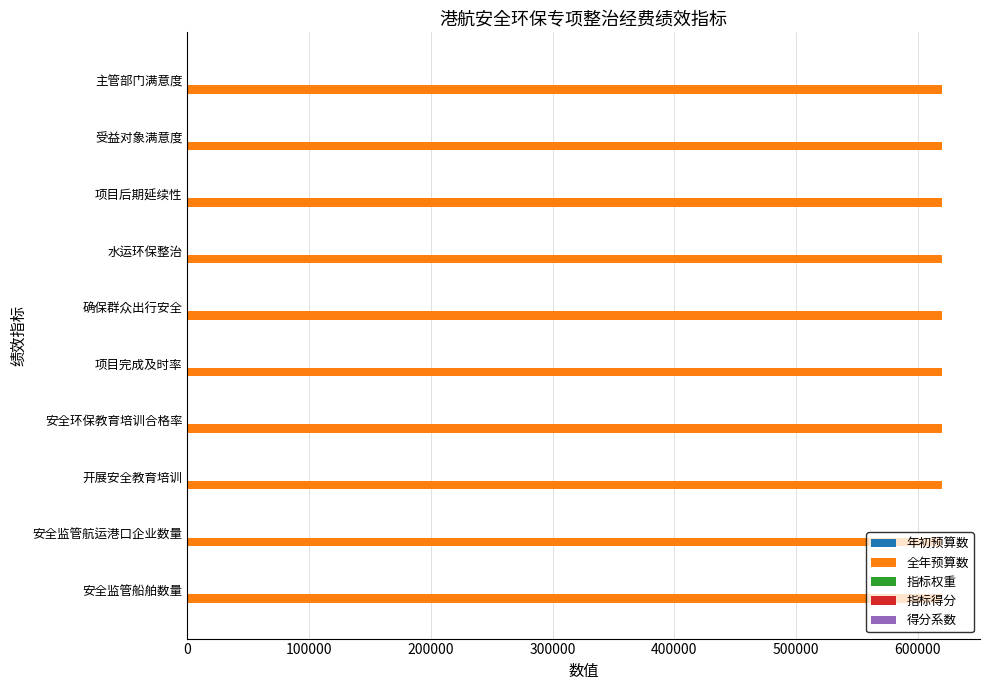

What is the sum of all 全年预算数 values?

6200000